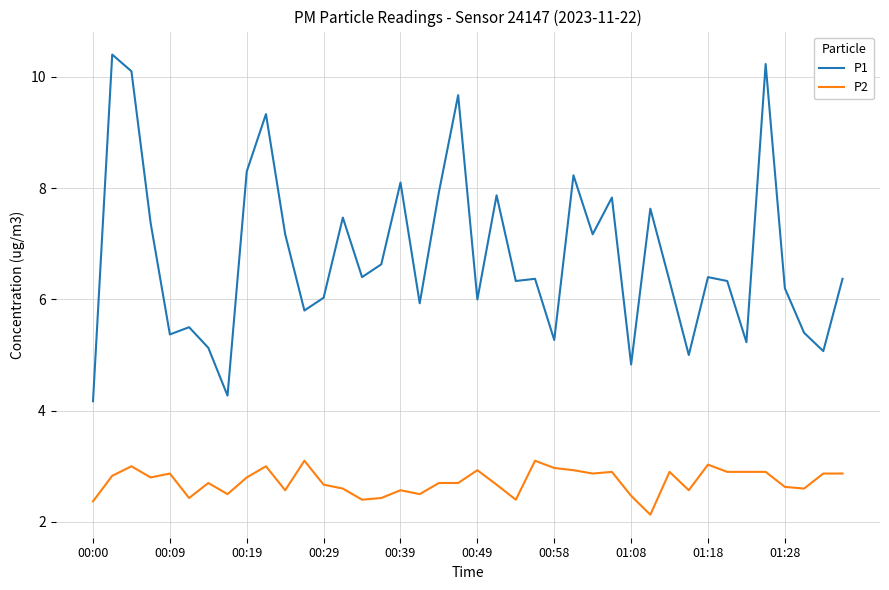

True or false: P1 and P2 intersect in this chart.

False